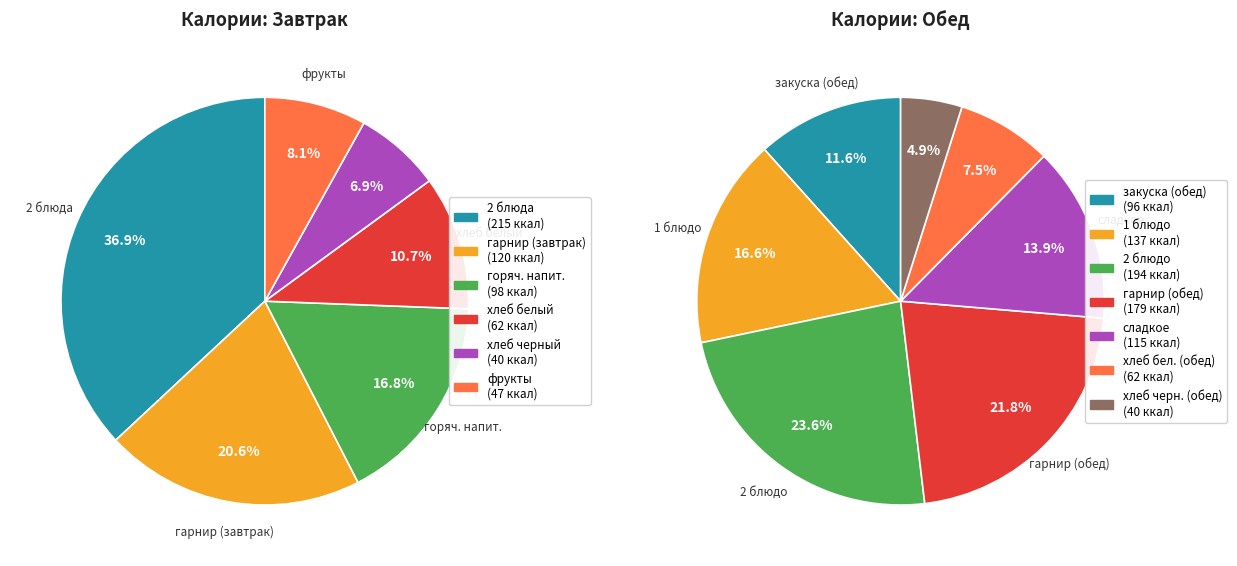

What is the ratio of the value at горяч. напит. to the value at 1 блюдо?

0.7